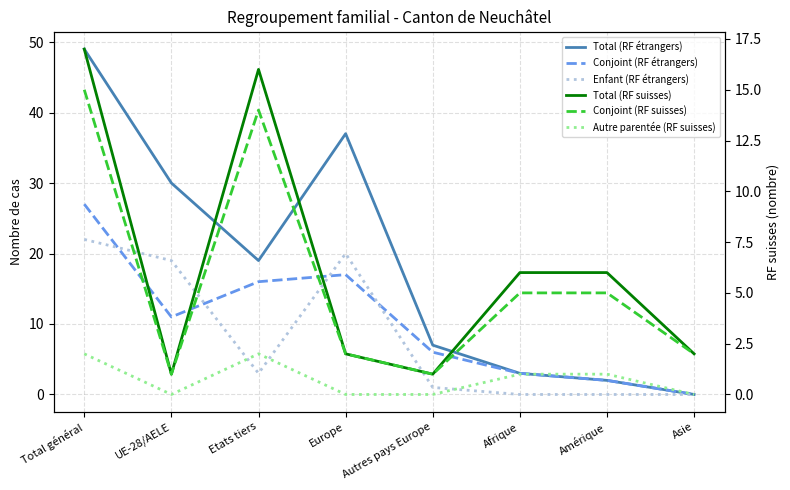

At which label does Enfant (RF étrangers) first exceed 3?

Total général